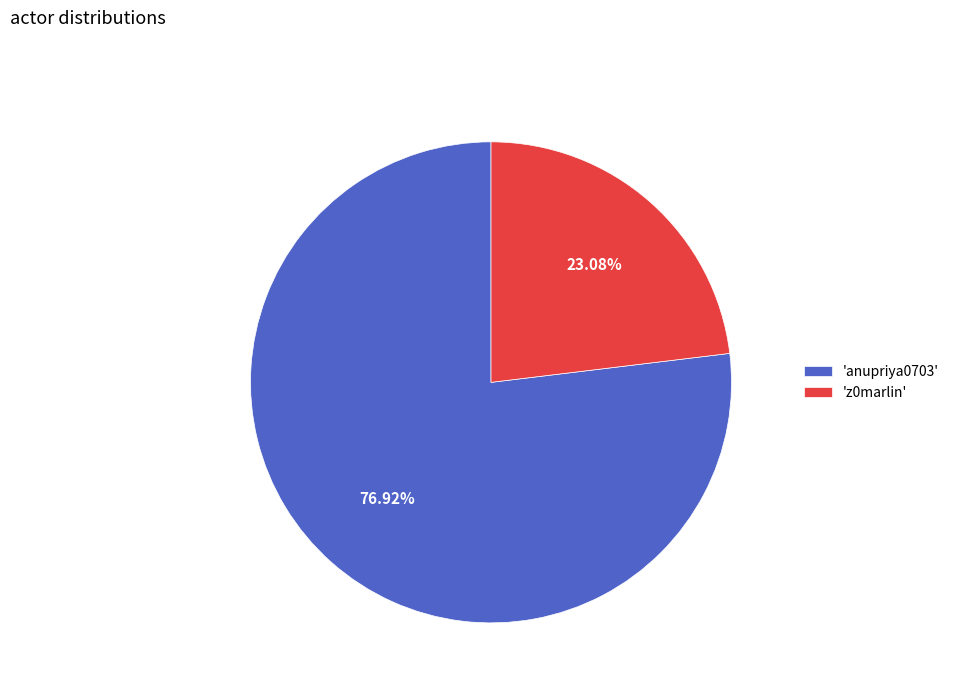

Do 'z0marlin' and 'anupriya0703' together represent more than half of the pie?

Yes